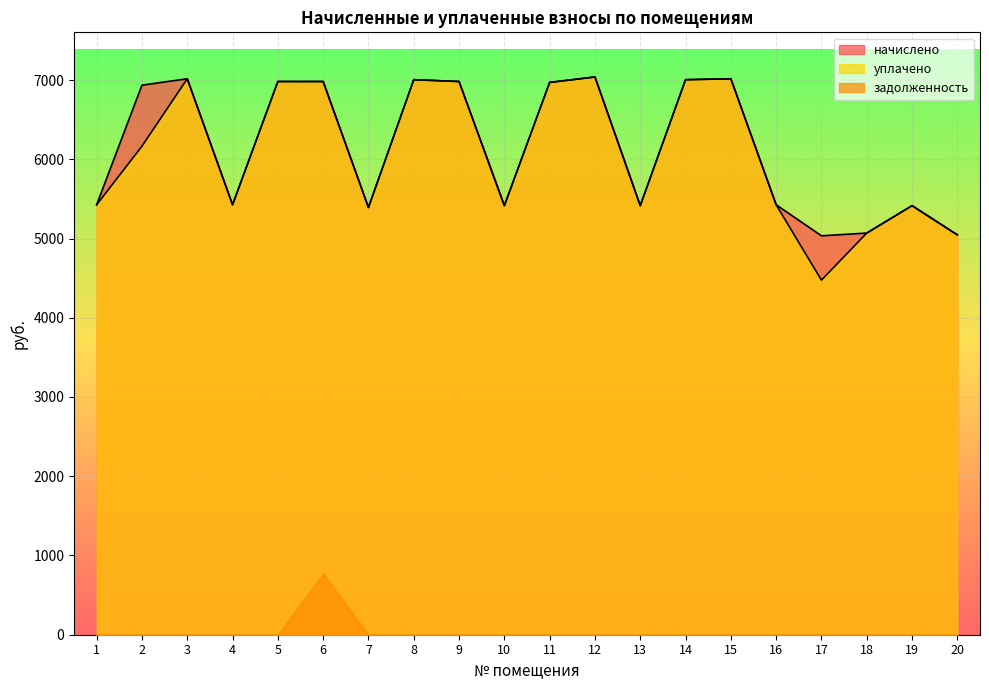

How many interior local peaks does the начислено series have?

5